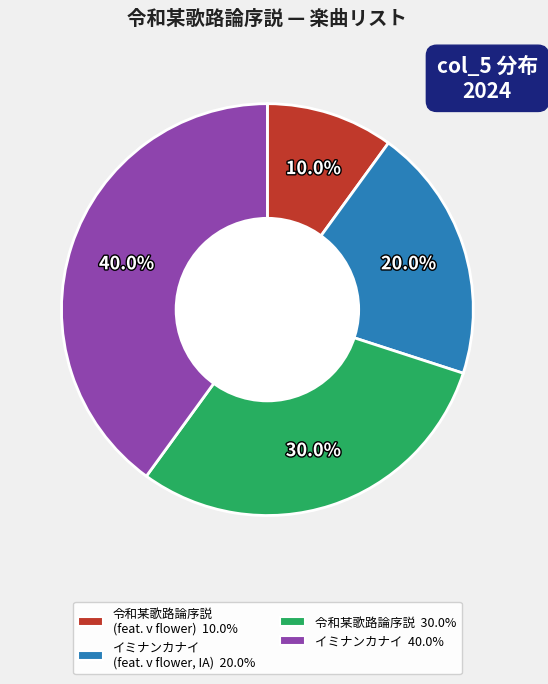

Is there any slice that represents more than half of the pie?

No